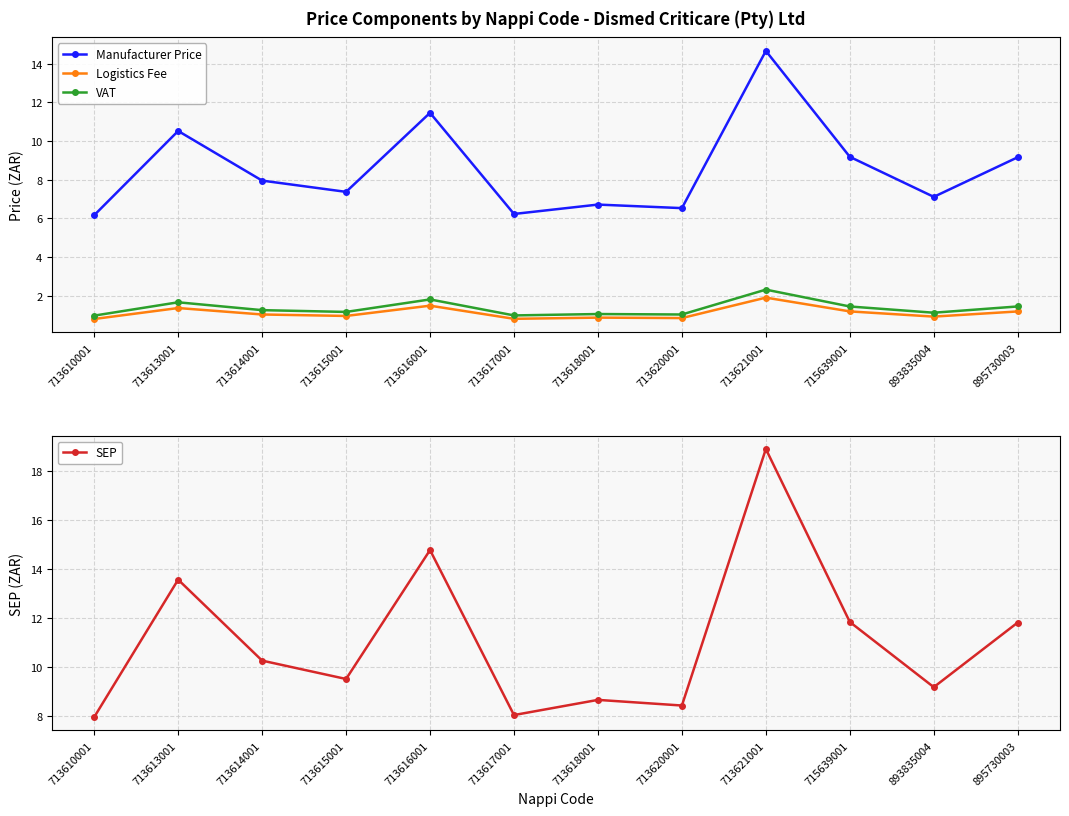

Rank the categories by SEP value from lowest to highest.

713610001, 713617001, 713620001, 713618001, 893835004, 713615001, 713614001, 895730003, 715639001, 713613001, 713616001, 713621001